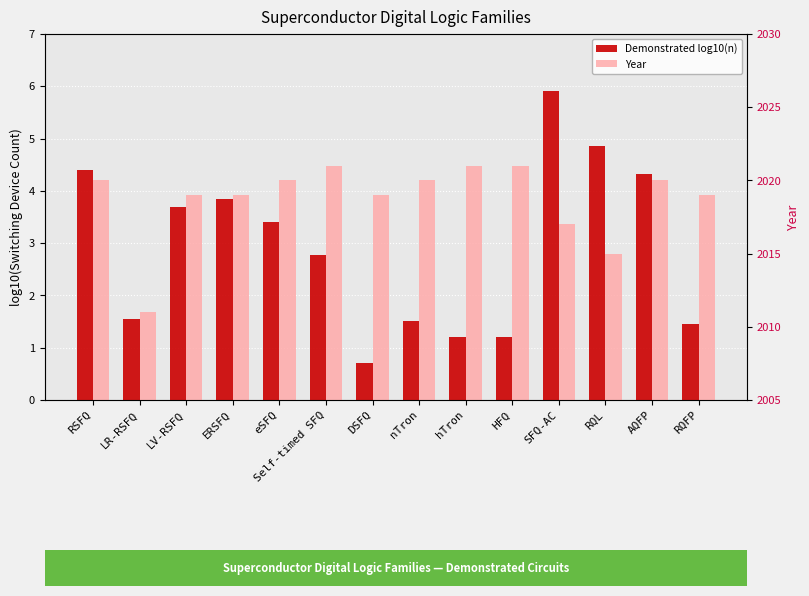

True or false: Year has a value of 2020.0 at RSFQ.

True